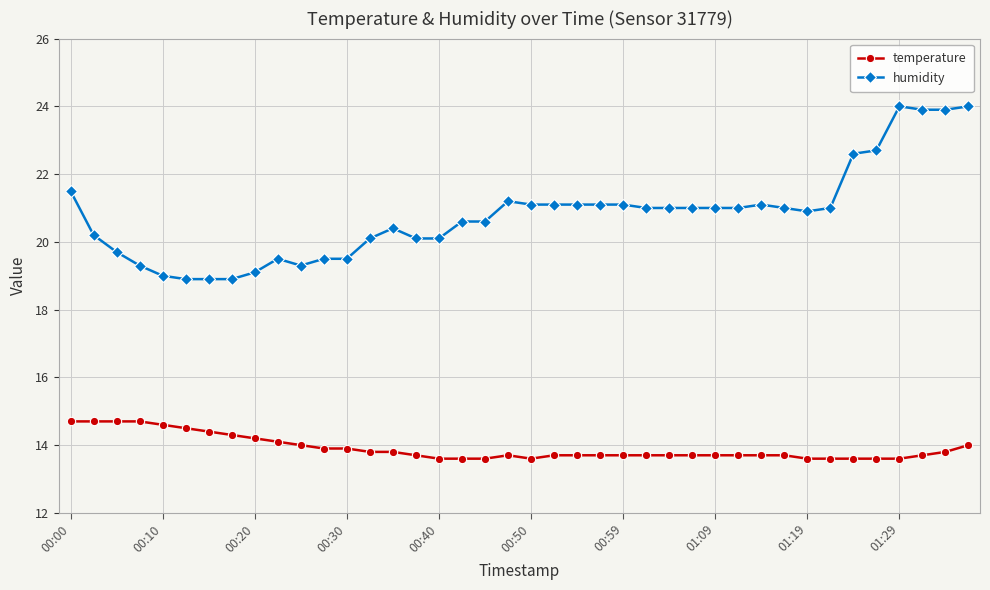

True or false: temperature and humidity intersect in this chart.

False